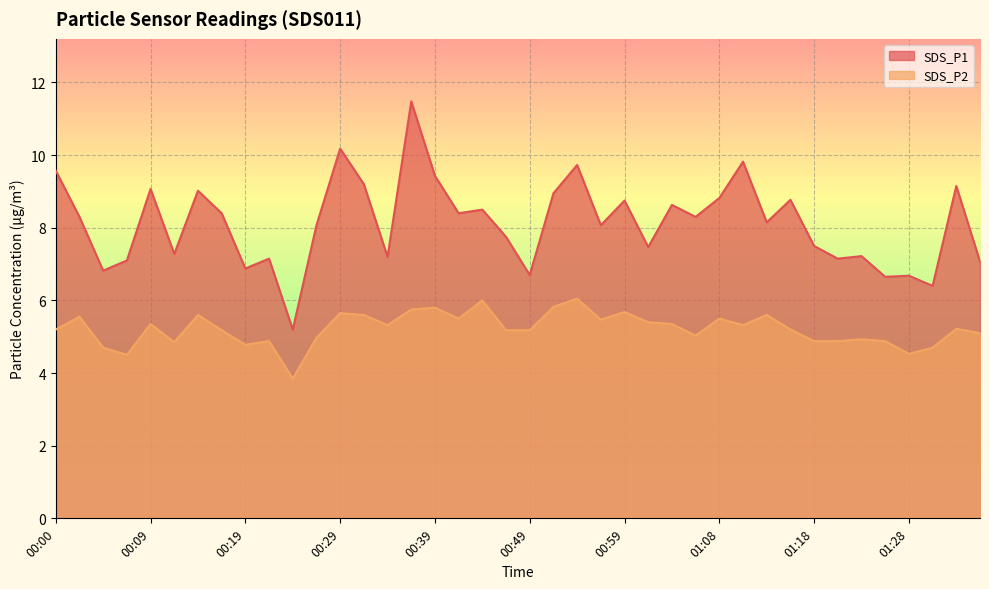

True or false: SDS_P2 and SDS_P1 intersect in this chart.

False